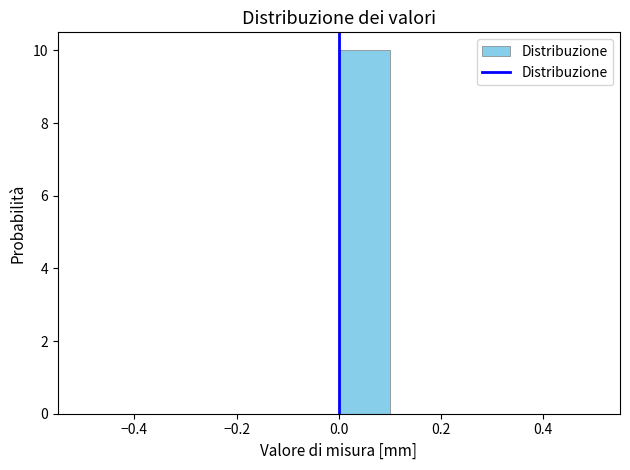

Reading left to right, list every bar in this chart as the range it spans on the x-axis followed by its height. The values are not printed on the chart, so give them approximately, as read against the axis.

-0.5 to -0.4: 0
-0.4 to -0.3: 0
-0.3 to -0.2: 0
-0.2 to -0.1: 0
-0.1 to 0.0: 0
0.0 to 0.1: 10
0.1 to 0.2: 0
0.2 to 0.3: 0
0.3 to 0.4: 0
0.4 to 0.5: 0